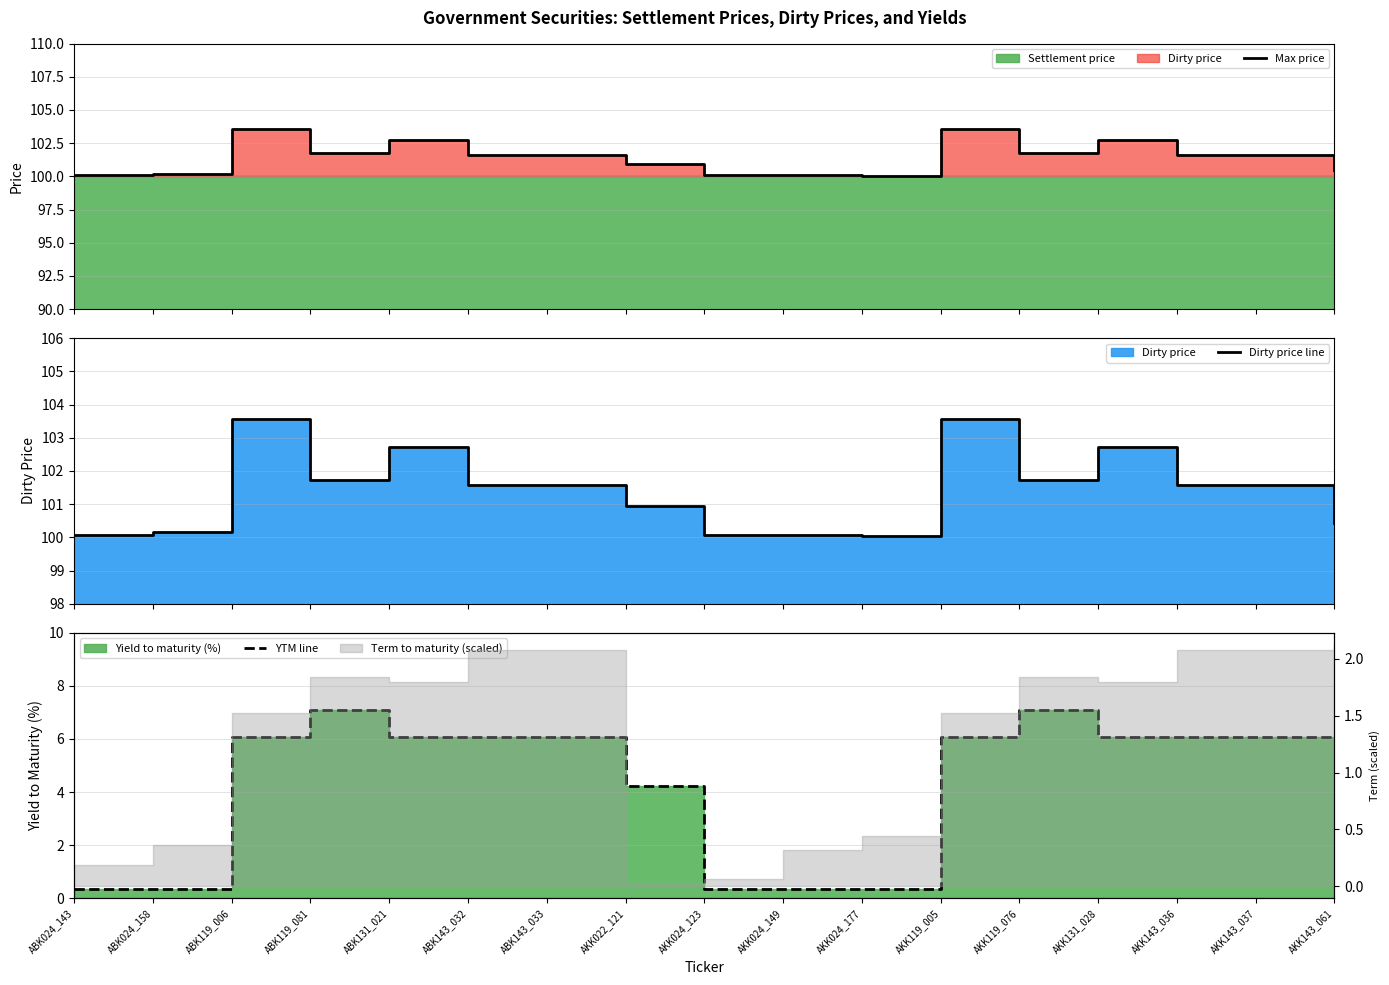

True or false: Dirty price line has a value of 28.4 at ABK119_081.

False